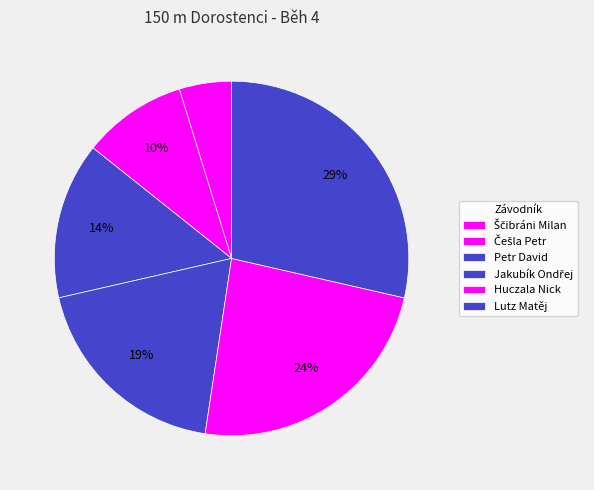

Which category has the biggest portion of the pie?

Lutz Matěj